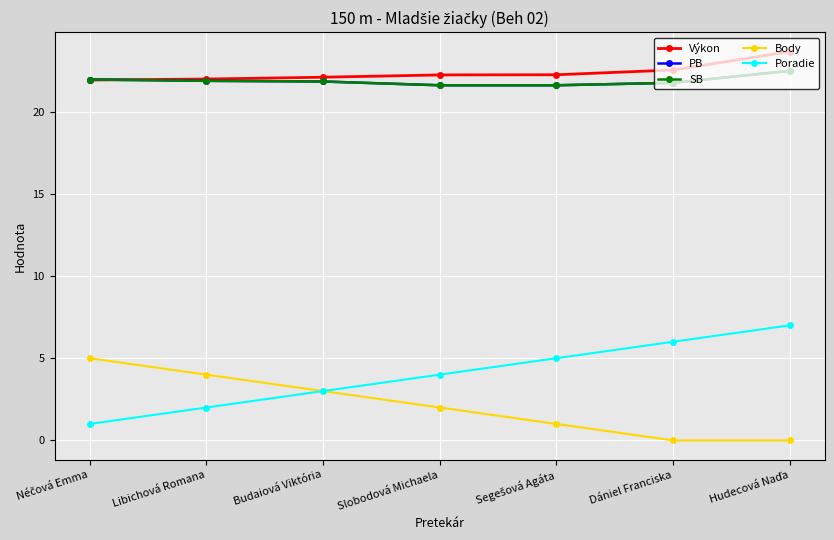

Is this an area chart (filled region under the line)?

No